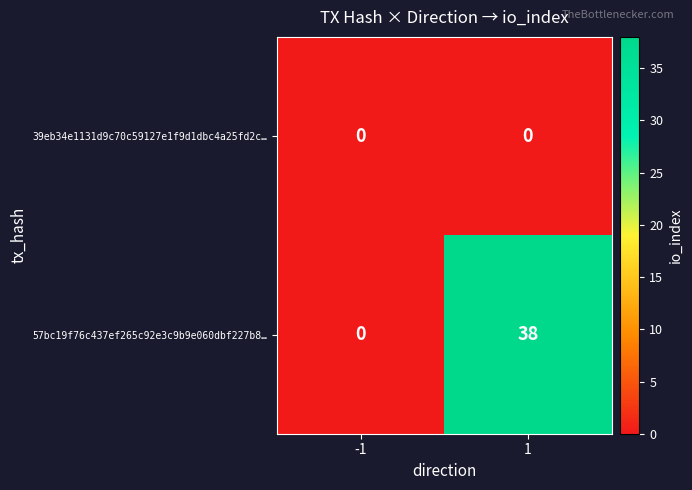

Rank the series at 1 from lowest to highest value.

39eb34e1131d9c70c59127e1f9d1dbc4a25fd2c…, 57bc19f76c437ef265c92e3c9b9e060dbf227b8…